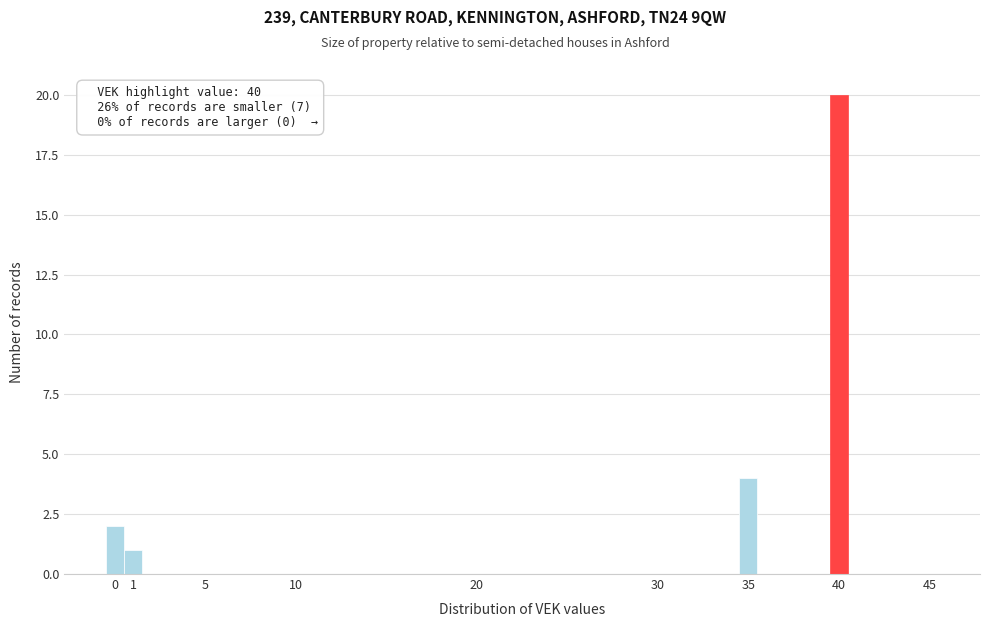

Which range on the x-axis has the tallest bar?

39.5 to 40.5